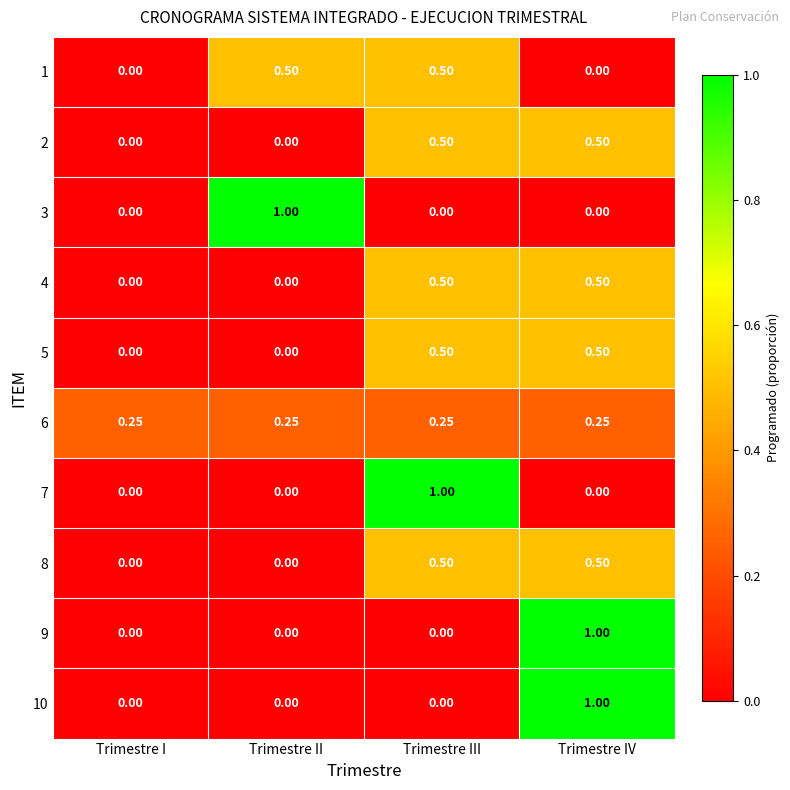

At which category is the sum across all series the highest?

Trimestre IV